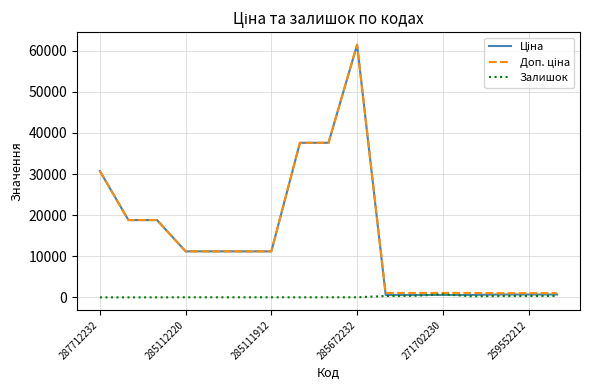

What is the highest value of the Доп. ціна series?

61434.3